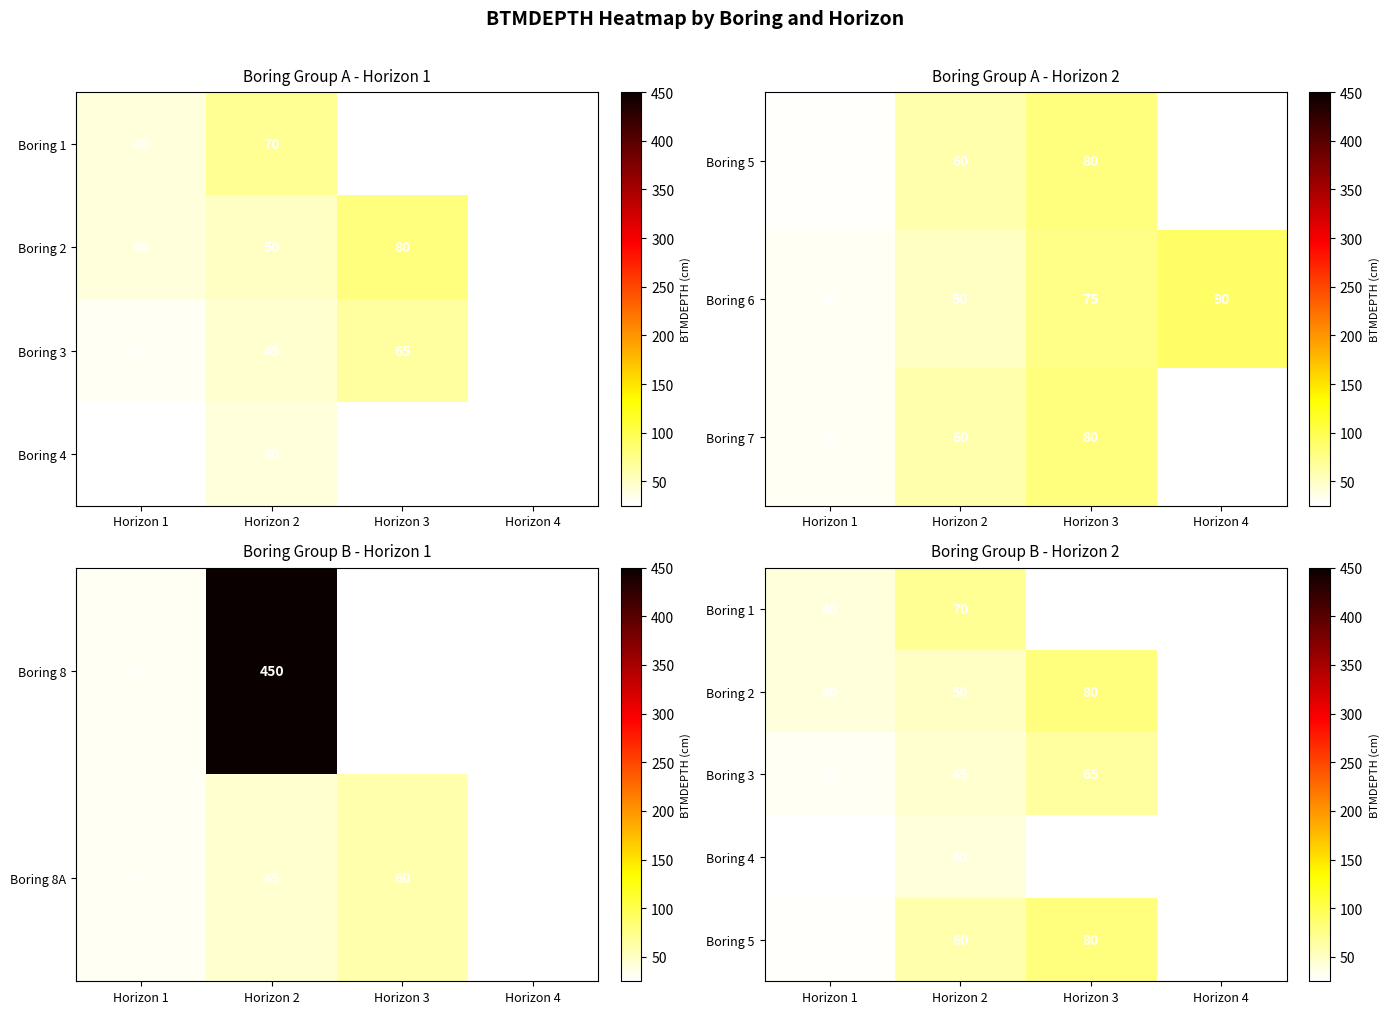

What is the difference between the Boring 6 values at Horizon 2 and Horizon 4?

40